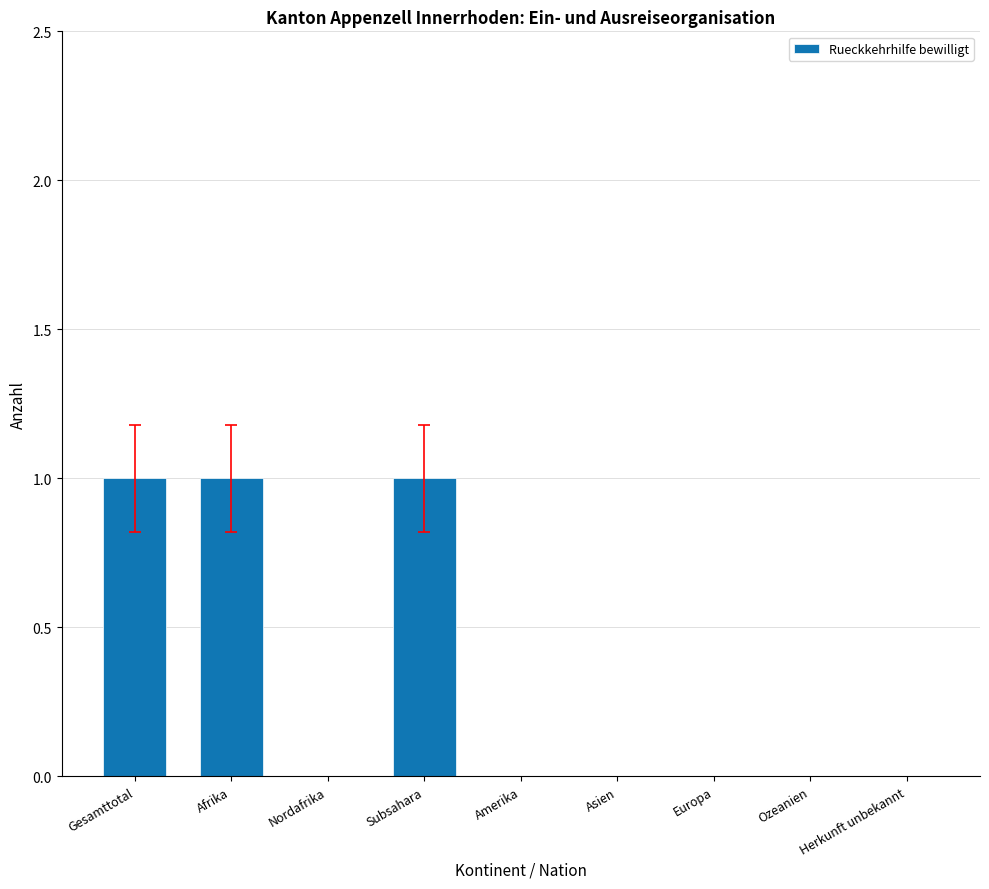

Reading right to left, transcribe all the data shown in this chart.

0	0	0	0	0	1	0	1	1